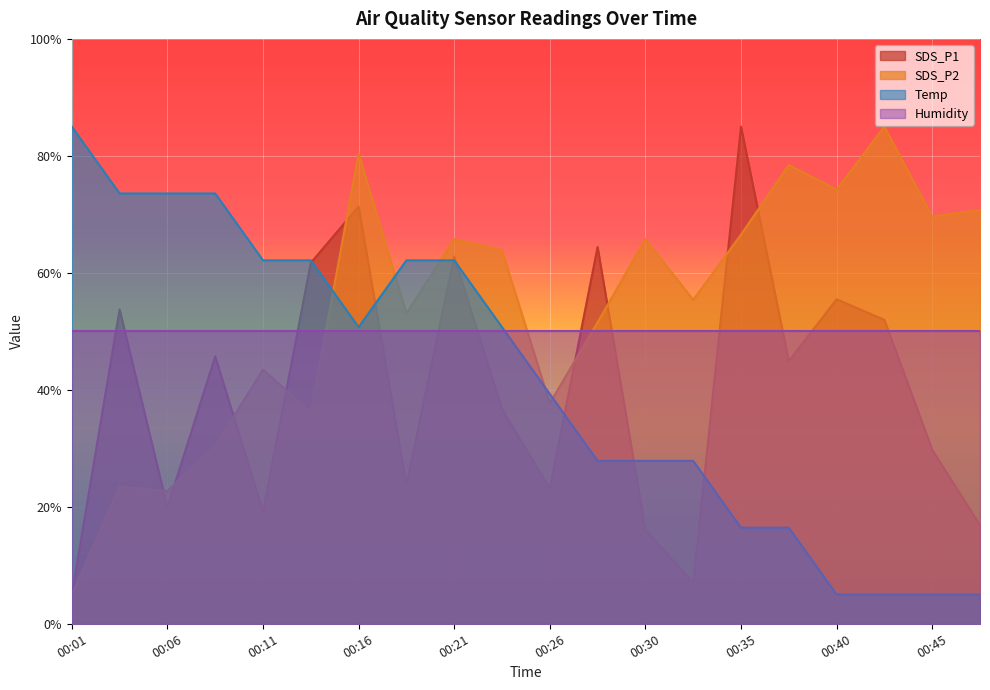

True or false: SDS_P2 has a value of 70.8 at 00:47.

True